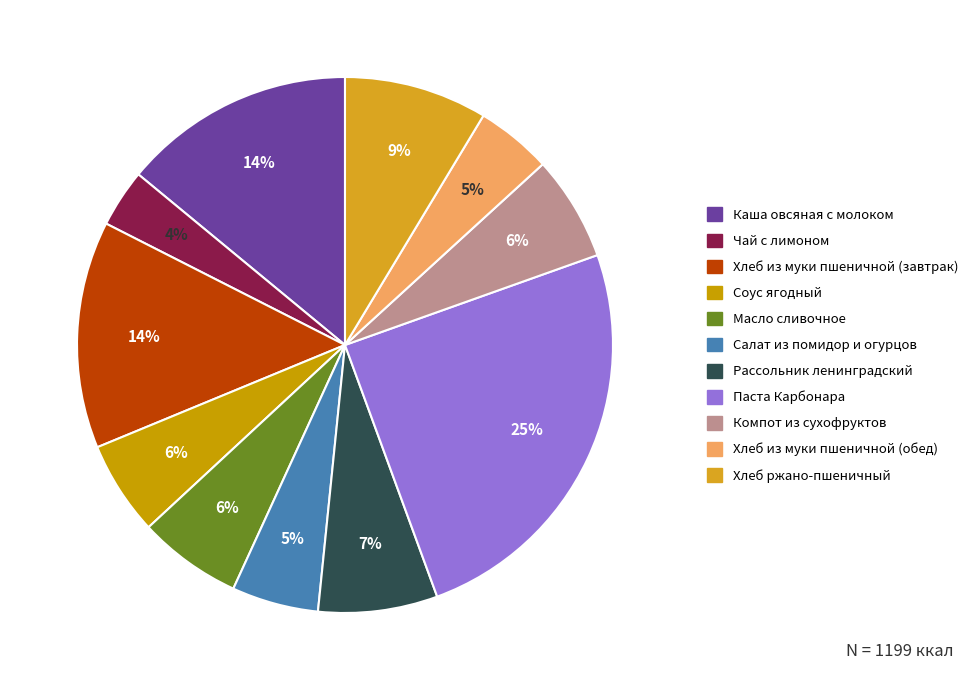

Is it true that Рассольник ленинградский is 1% of the pie?

False